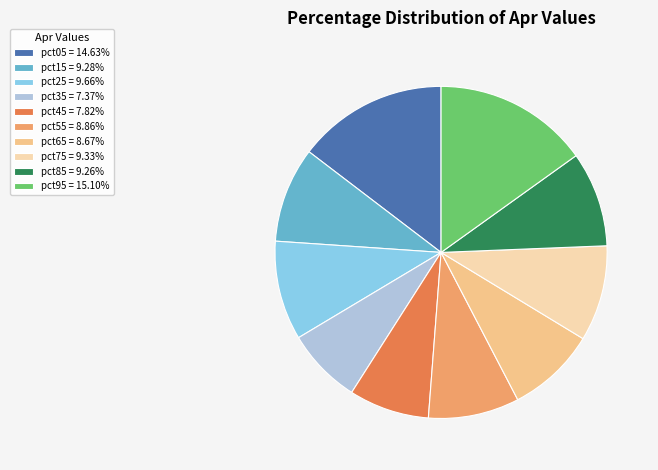

Does any single category account for the majority?

No